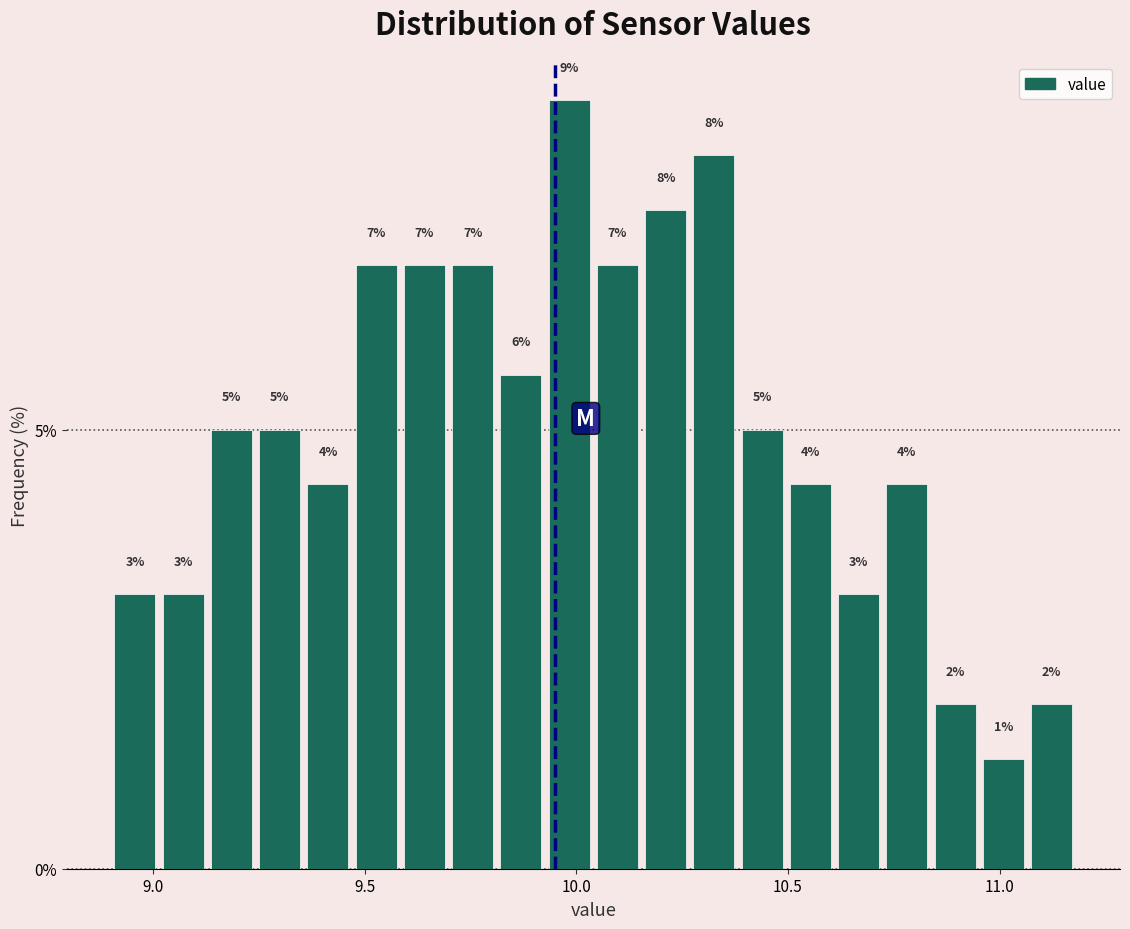

Read against the x-axis, roughly where is the centre of the tallest bar?

10.00